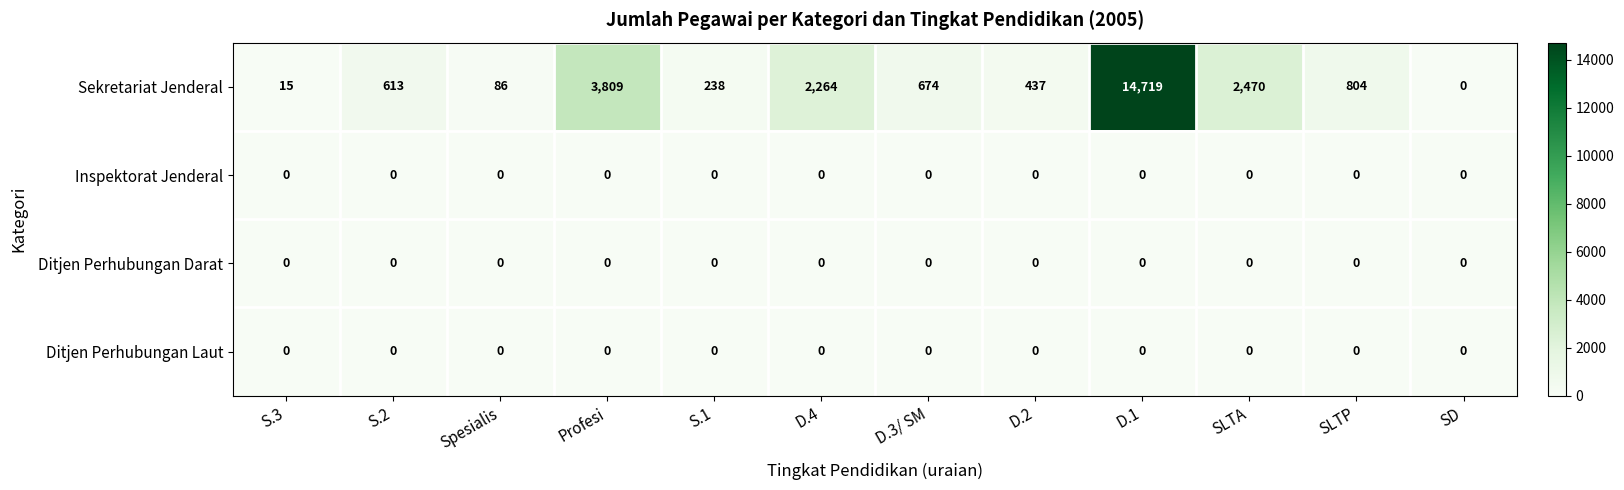

The value of Sekretariat Jenderal at SLTA is 986. True or false?

False